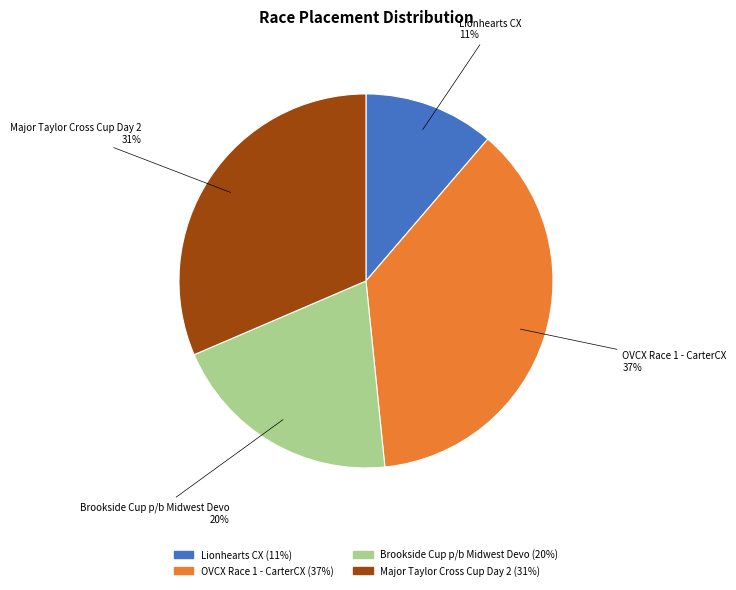

To the nearest percent, what portion does Major Taylor Cross Cup Day 2 represent?

31%